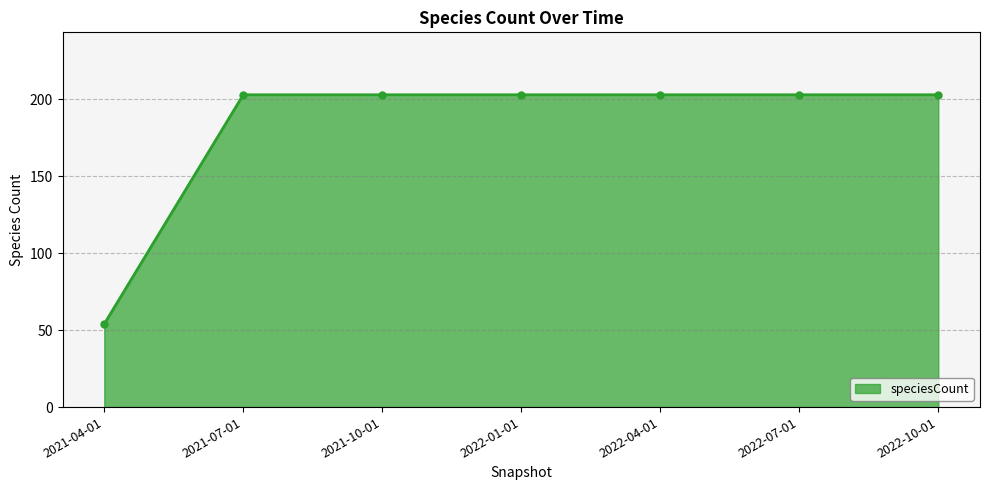

Approximately how many times larger is the value at 2021-07-01 compared to 2022-04-01?

1.0